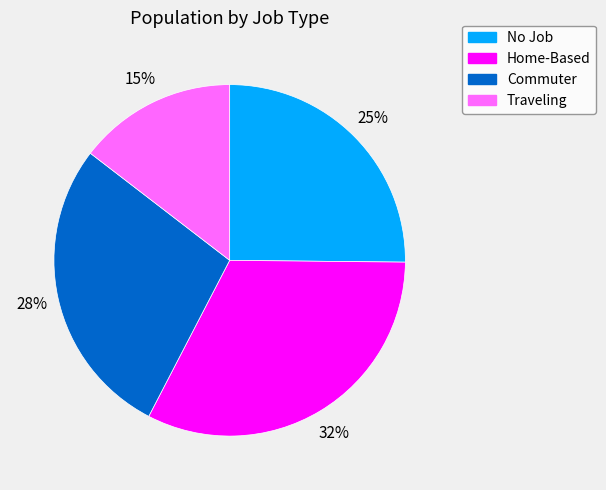

Does Home-Based represent more than half of the total?

No